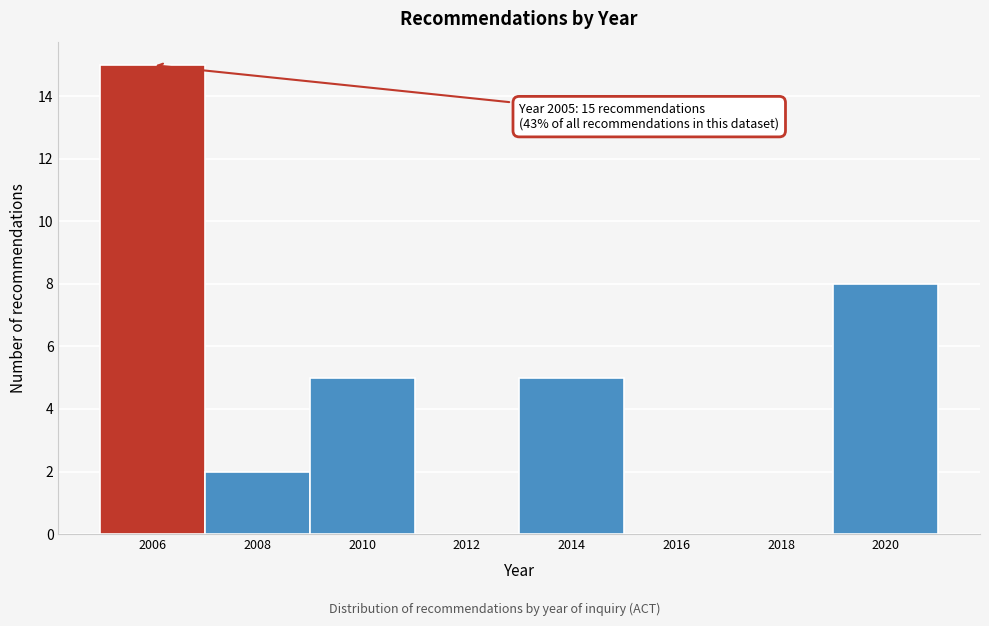

Over which range of the x-axis is the bar tallest?

2005 to 2007